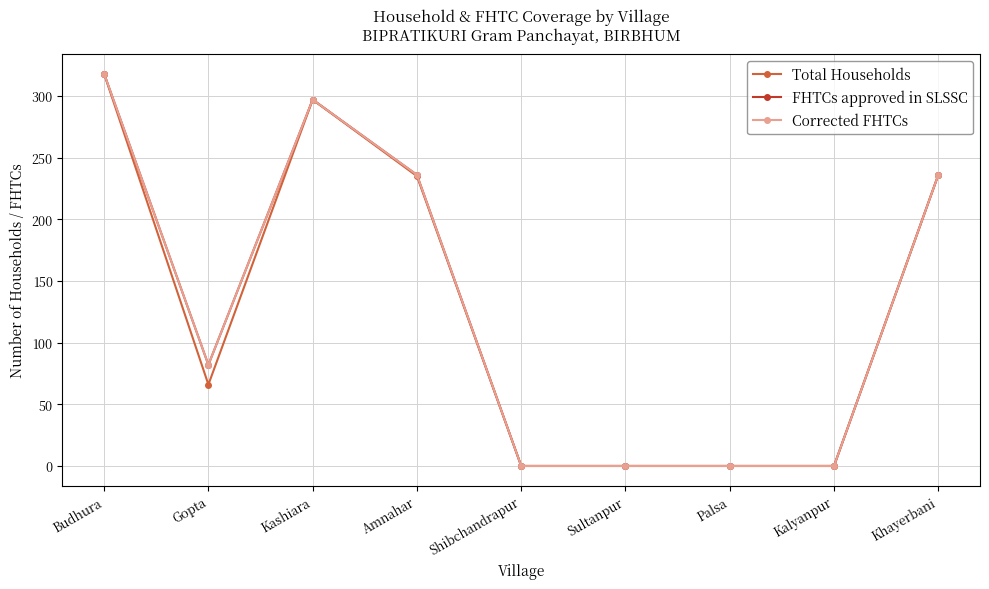

At Budhura, list the series in order from smallest to largest.

Total Households, FHTCs approved in SLSSC, Corrected FHTCs